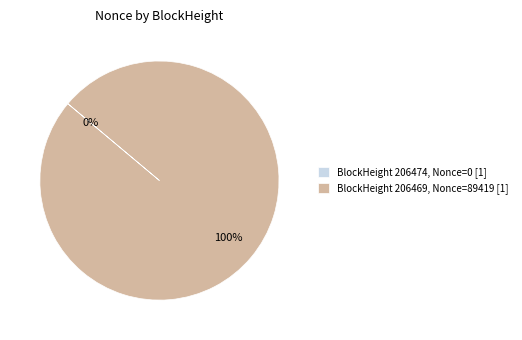

Does any single category account for the majority?

Yes